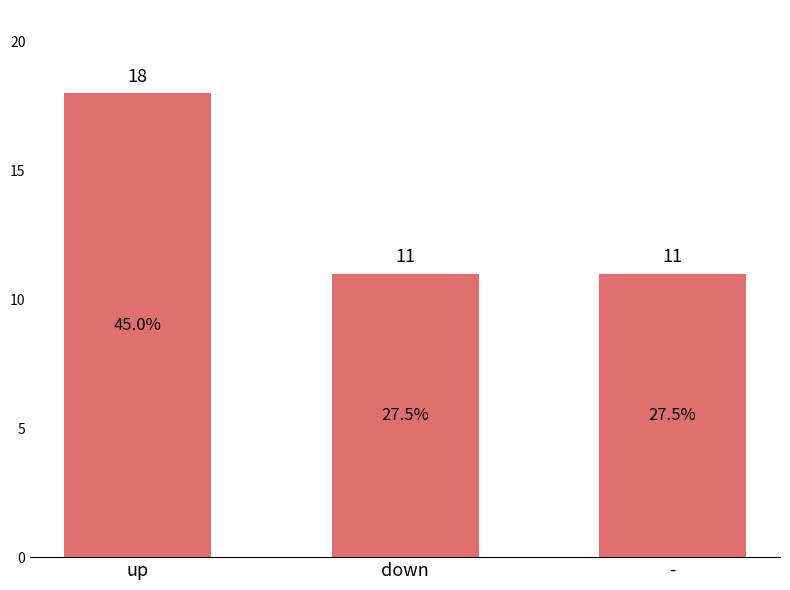

What is the change in value from up to -?

-7